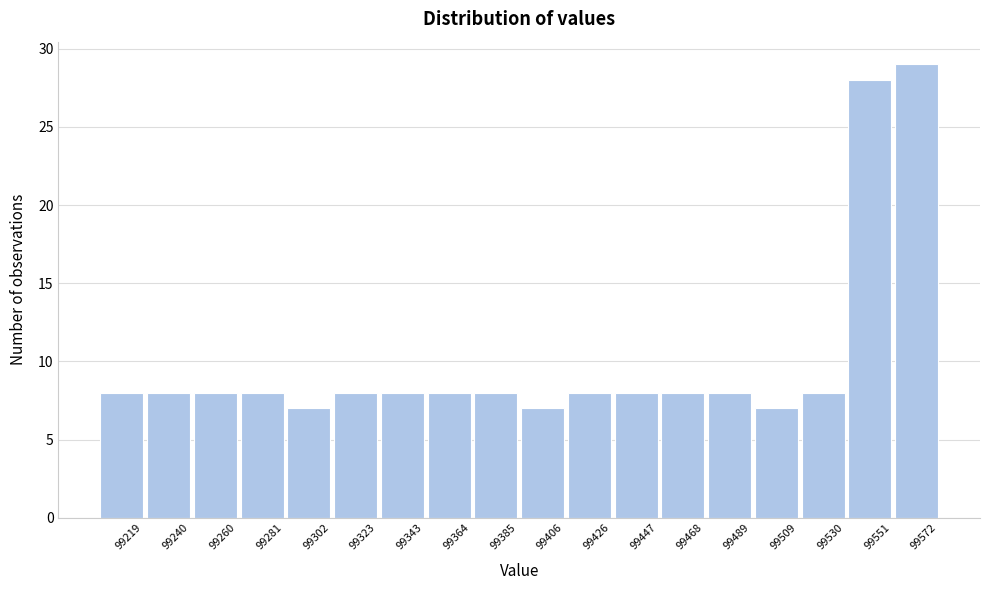

Reading right to left, transcribe all the data shown in this chart.

99572=29	99551=28	99530=8	99509=7	99489=8	99468=8	99447=8	99426=8	99406=7	99385=8	99364=8	99343=8	99323=8	99302=7	99281=8	99260=8	99240=8	99219=8